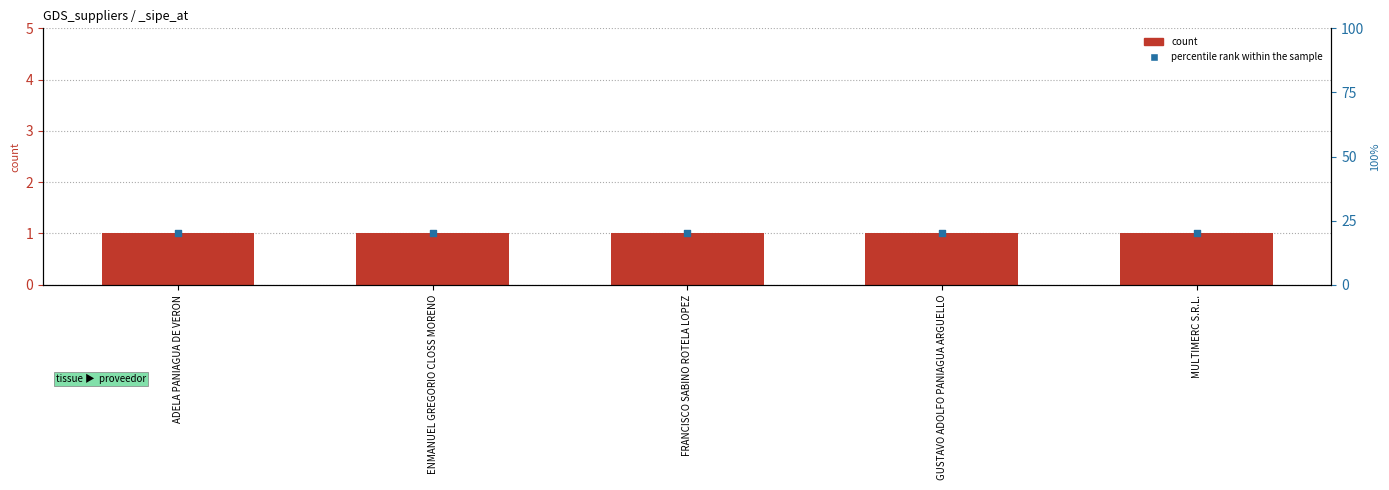

At how many categories does at least one series exceed 16?

5